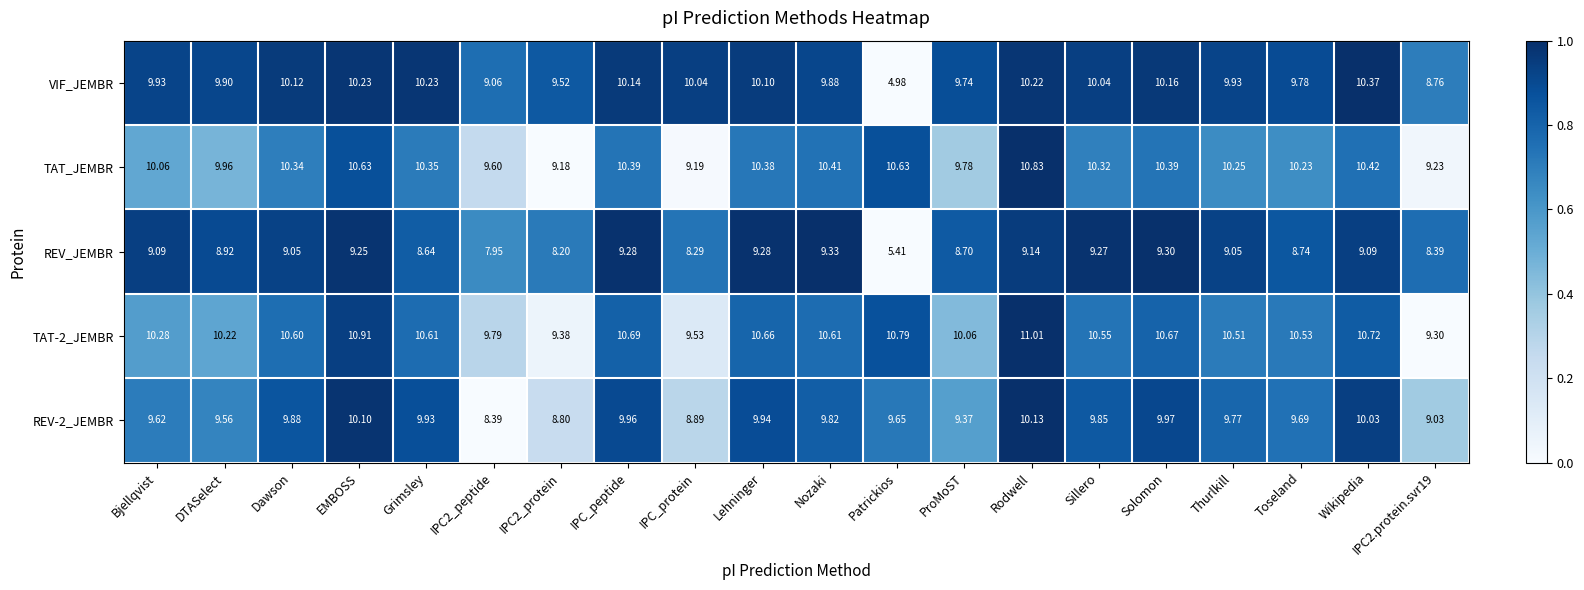

How many data points in REV-2_JEMBR are less than 9?

3